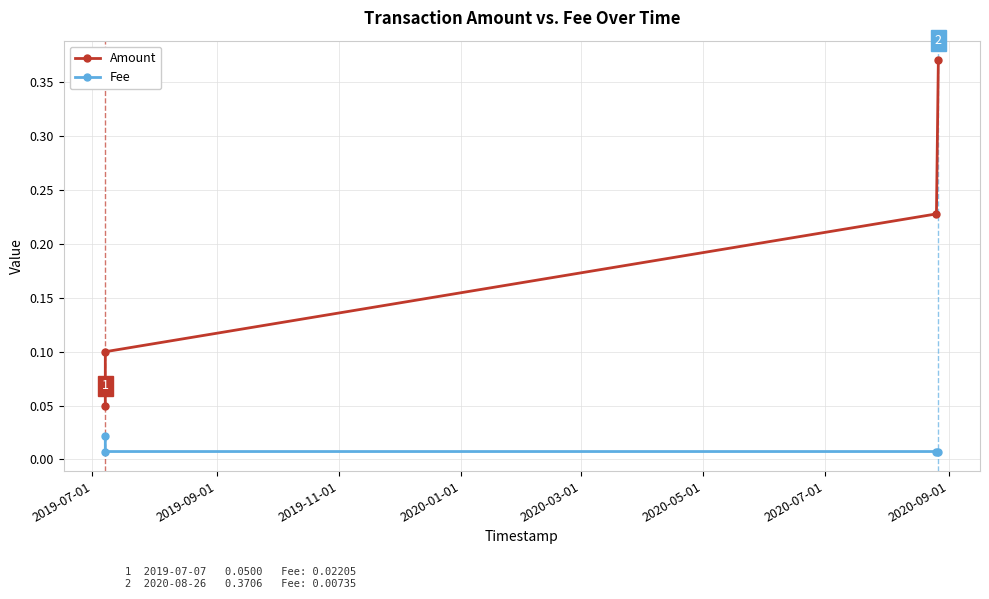

What is the sum of all Amount values?

0.7